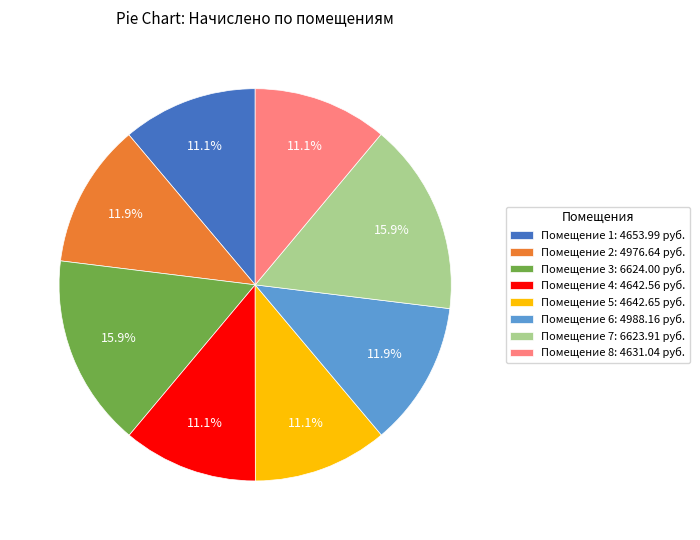

Does Помещение 5: 4642.65 руб. represent more than half of the total?

No